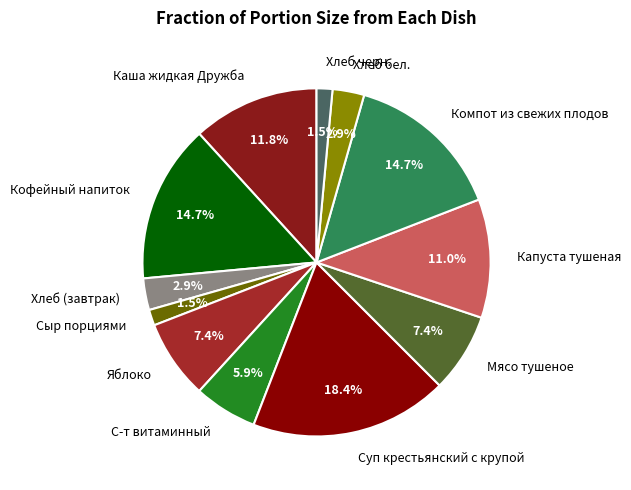

What is the ratio of the value at Кофейный напиток to the value at С-т витаминный?

2.5